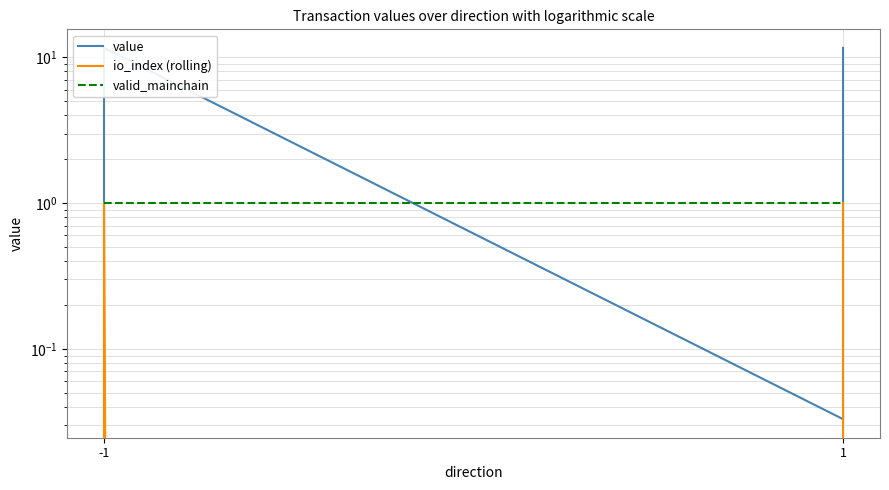

Is this an area chart (filled region under the line)?

No